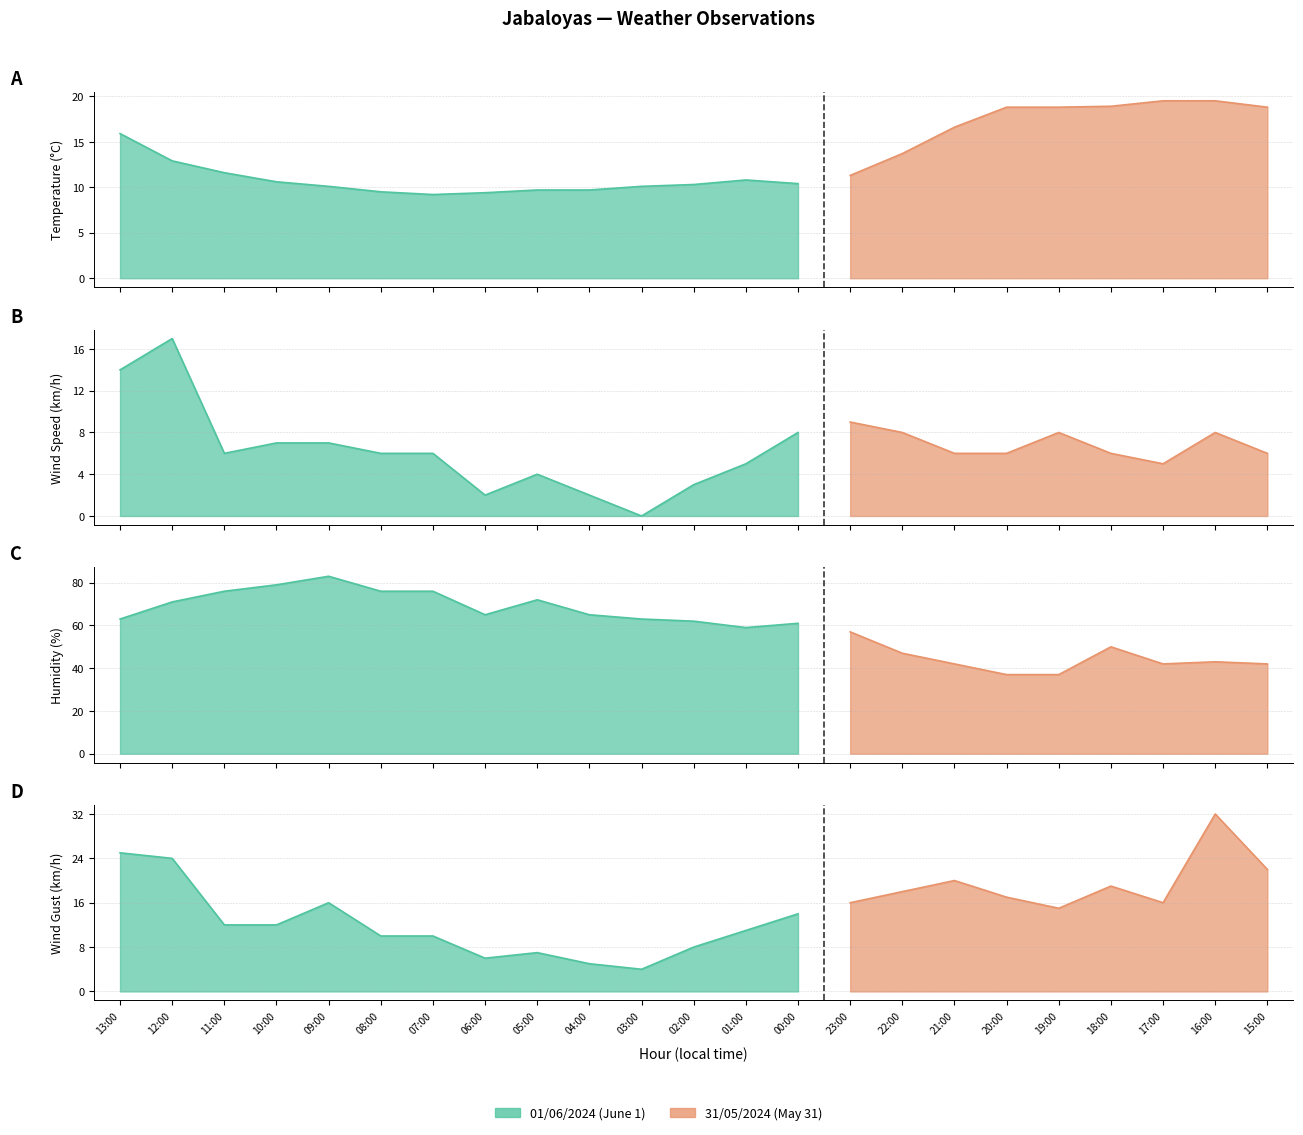

At which category does the chart reach its peak across all series?

09:00